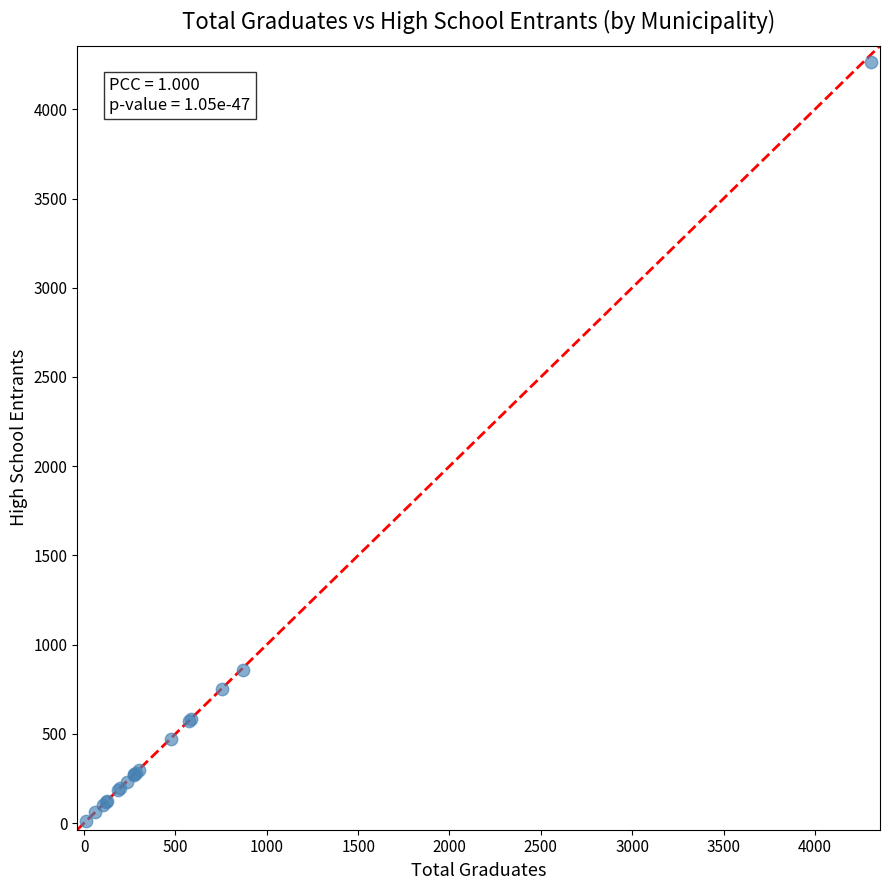

What Y value in the scatter plot is closest to 2139?

860